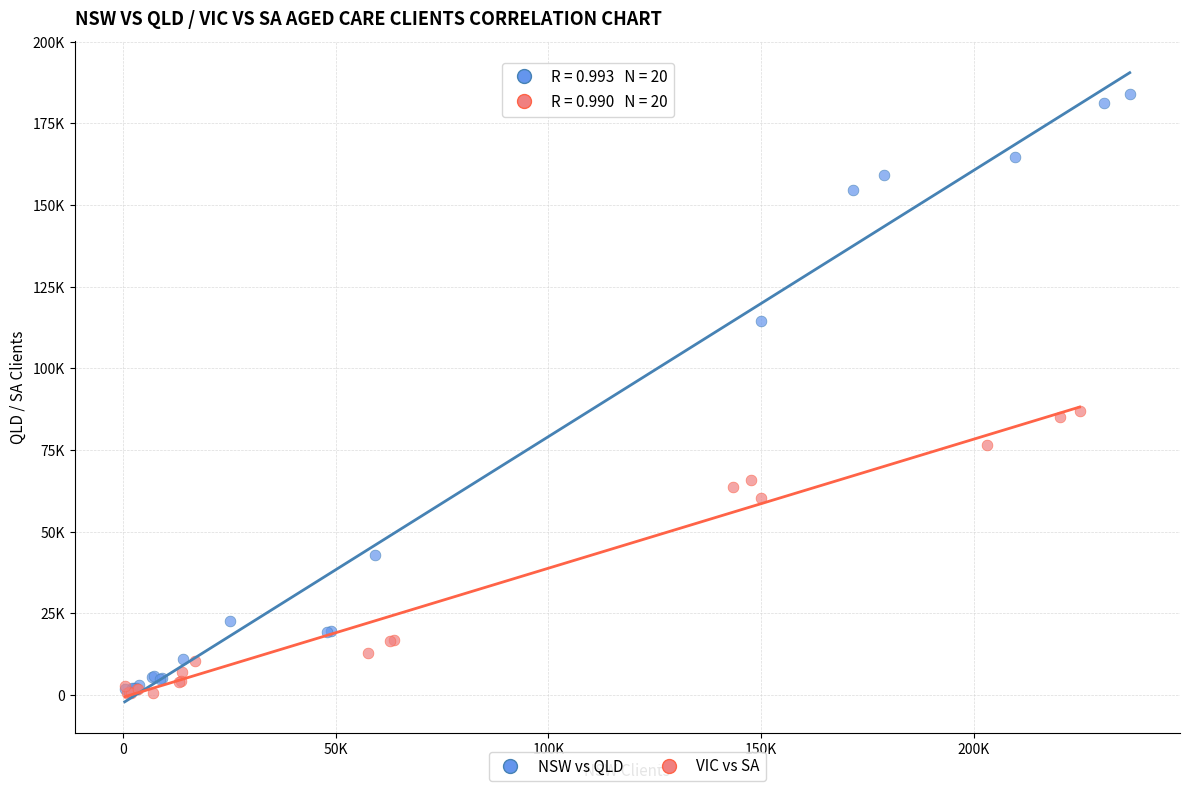

Which series contains the highest Y value?

NSW vs QLD